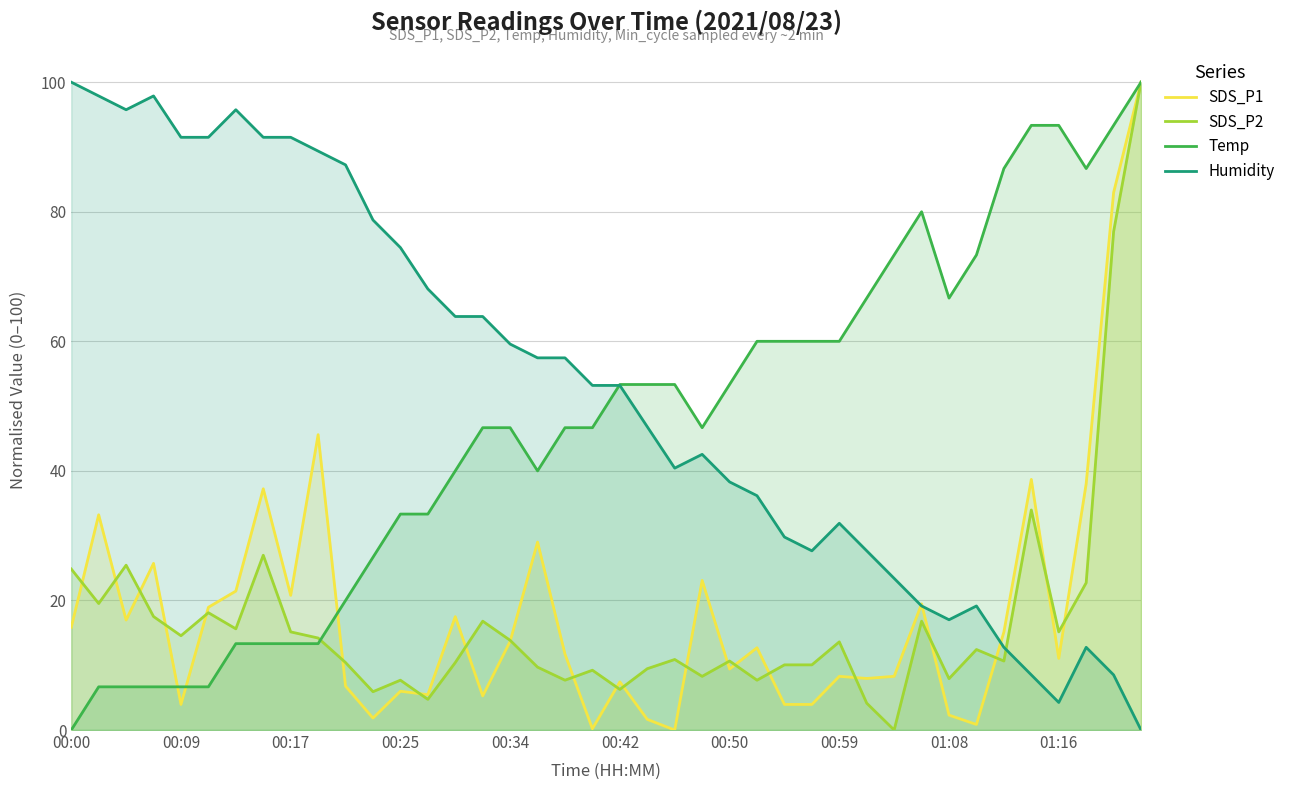

True or false: SDS_P2 and Humidity intersect in this chart.

True